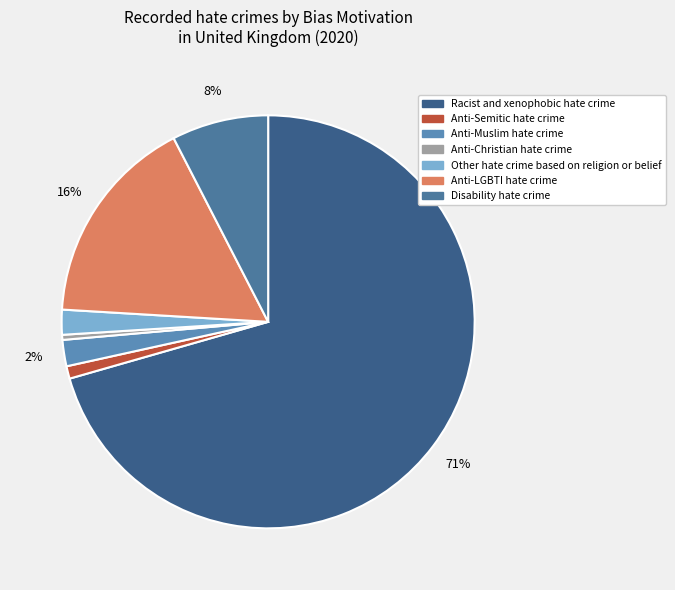

True or false: Other hate crime based on religion or belief accounts for 1% of the total.

False